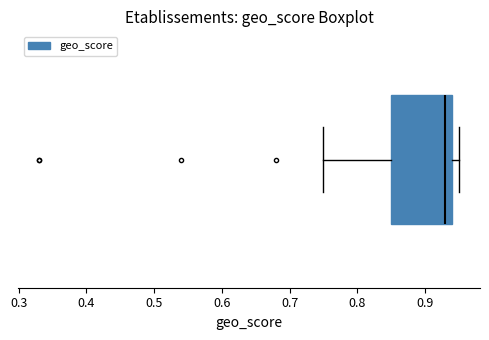

Transcribe this box plot: give where the median line is, the range the box spans, and where the two whiskers end, as read against the x-axis. The values are not printed on the chart, so give them approximately, as read against the axis.

median 0.93, box 0.85 to 0.94, whiskers 0.75 to 0.95